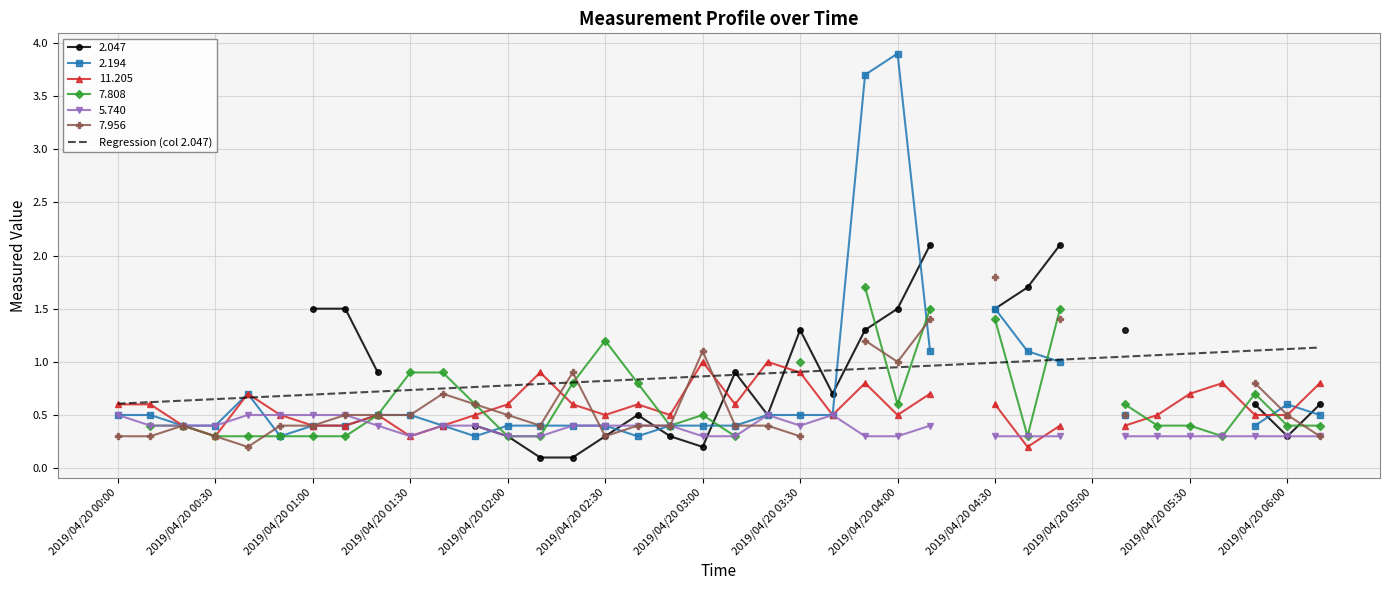

What is the highest value of the Regression (col 2.047) series?

1.1